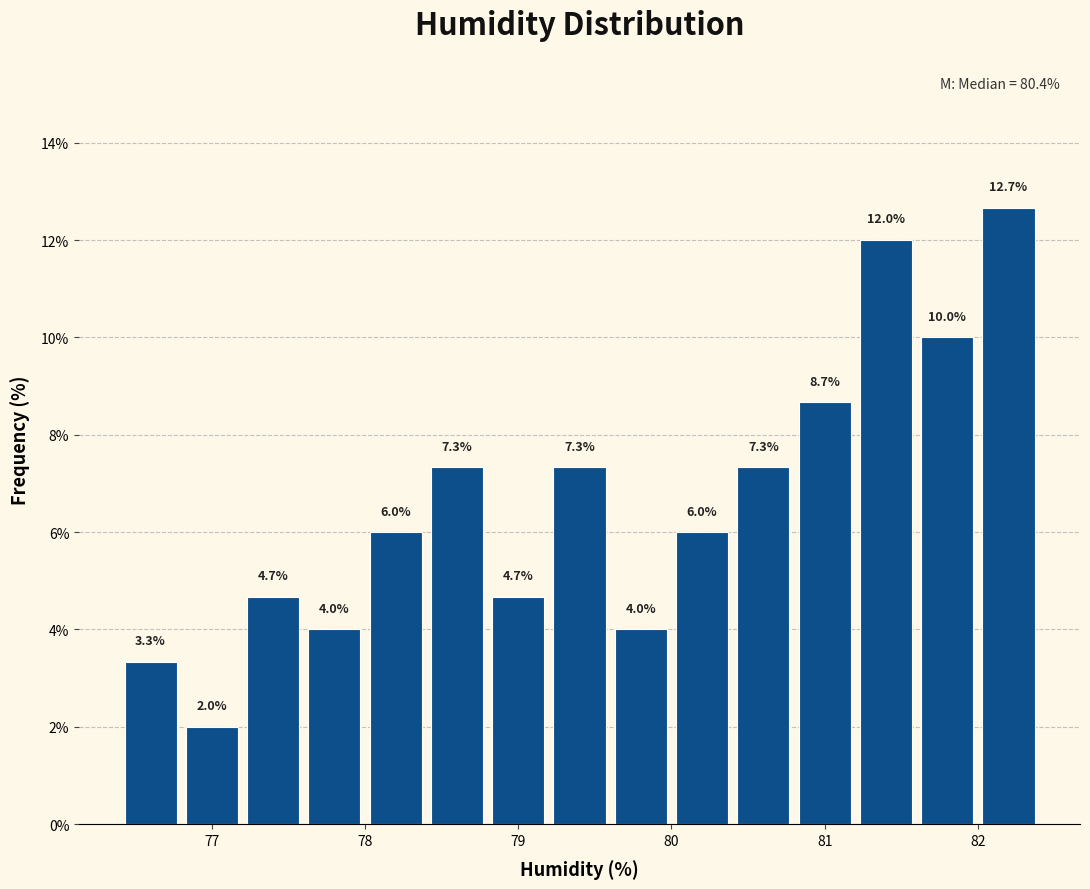

What is the height of the bar covering 77.6 to 78.0 on the x-axis?

4.0